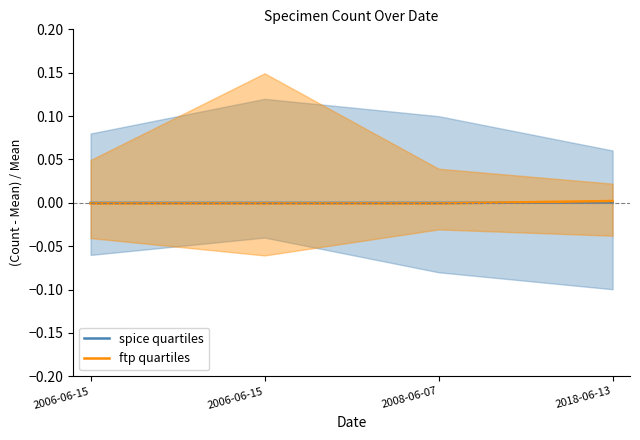

Reading right to left, what are all the values shown in this chart?

spice quartiles: 2018-06-13=0.0	2008-06-07=-0.0	2006-06-15=-0.0	2006-06-15=-0.0
ftp quartiles: 2018-06-13=0.0	2008-06-07=-0.0	2006-06-15=-0.0	2006-06-15=-0.0